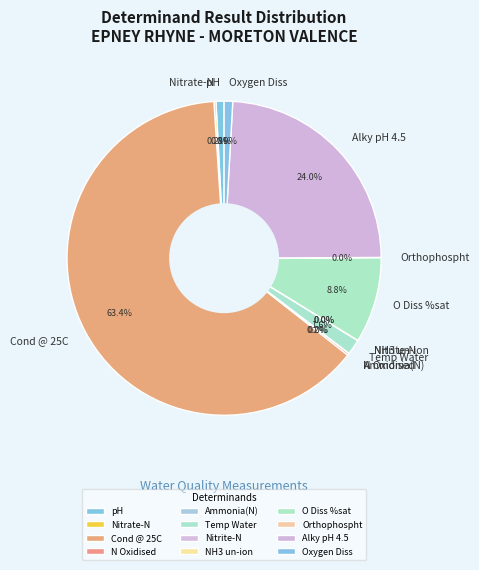

What is the largest slice in the pie chart?

Cond @ 25C